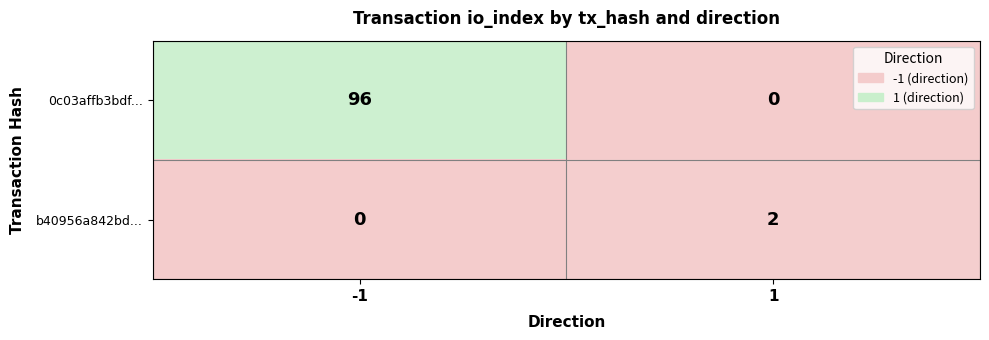

At 1, list the series in order from largest to smallest.

b40956a842bd..., 0c03affb3bdf...